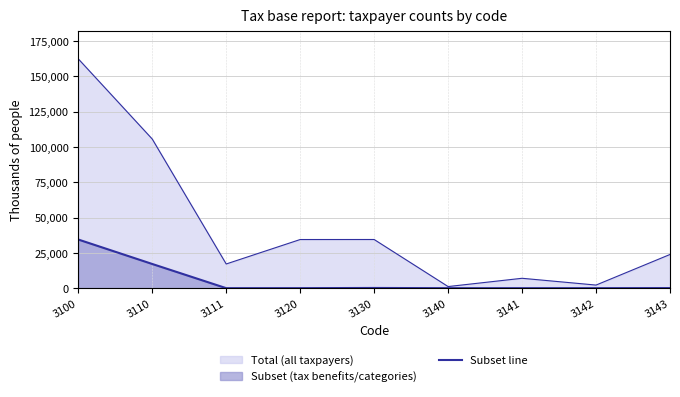

Between 3120 and 3100, which is larger?

3100